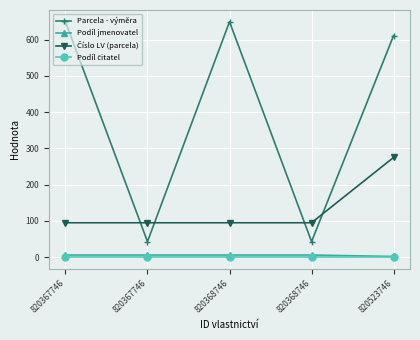

The Parcela - výměra series shows 611 at 820523746. True or false?

True